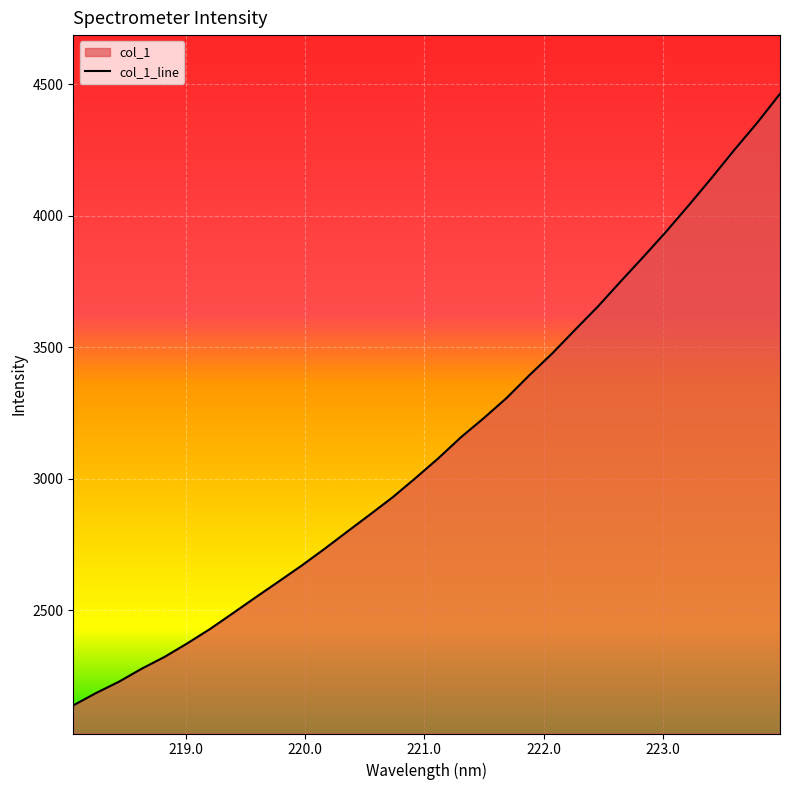

What is the maximum value shown in the chart?

4464.1